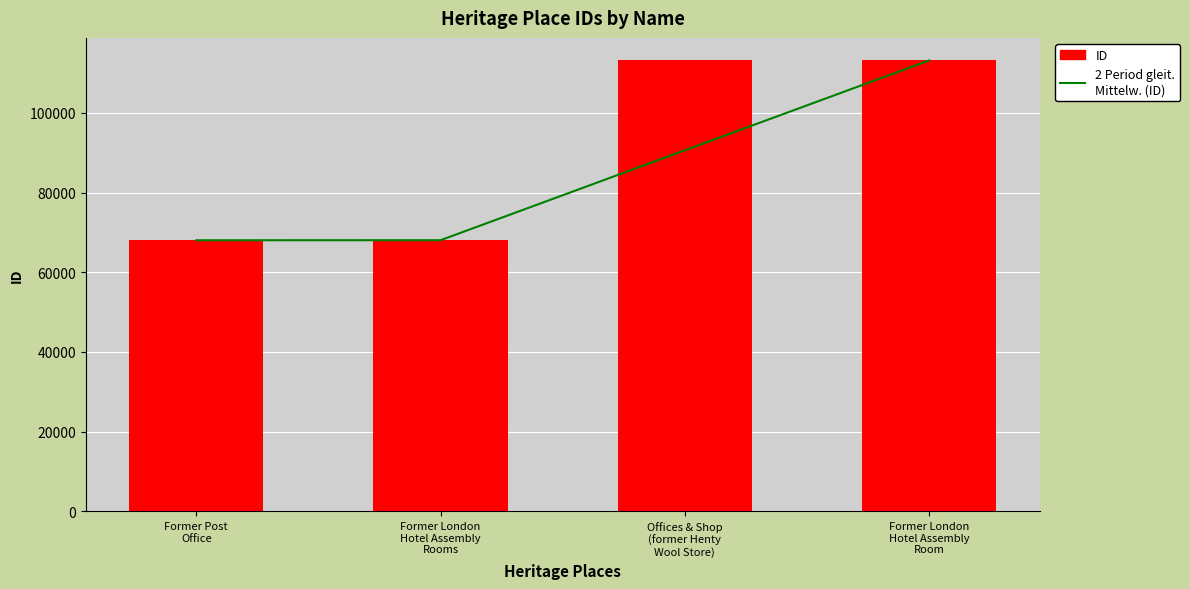

Is the value of 2 Period gleit. Mittelw. (ID) at Former London
Hotel Assembly
Rooms greater than the value of ID at Offices & Shop
(former Henty
Wool Store)?

No